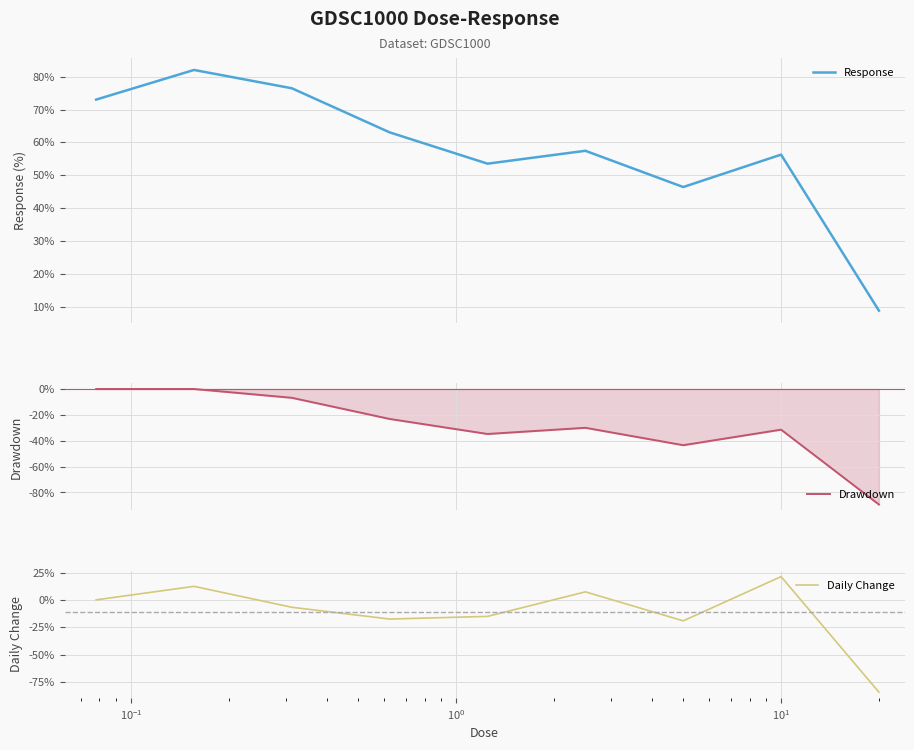

Rank the series by their average value, from highest to lowest.

Response, Daily Change, Drawdown